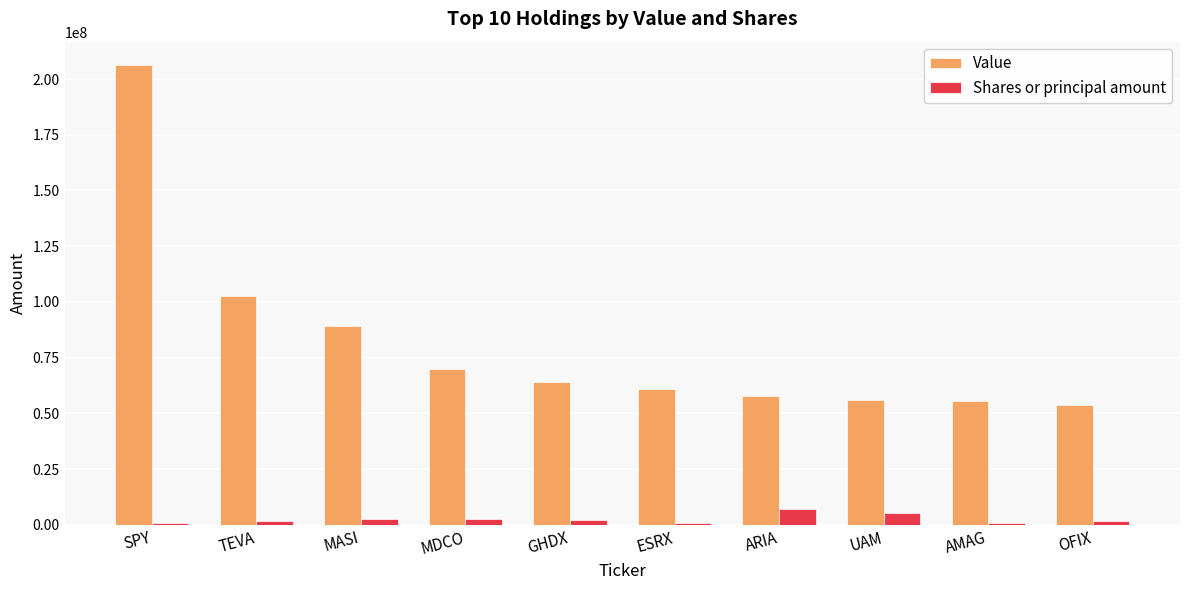

Where is Value nearest to the value 130132500?

TEVA